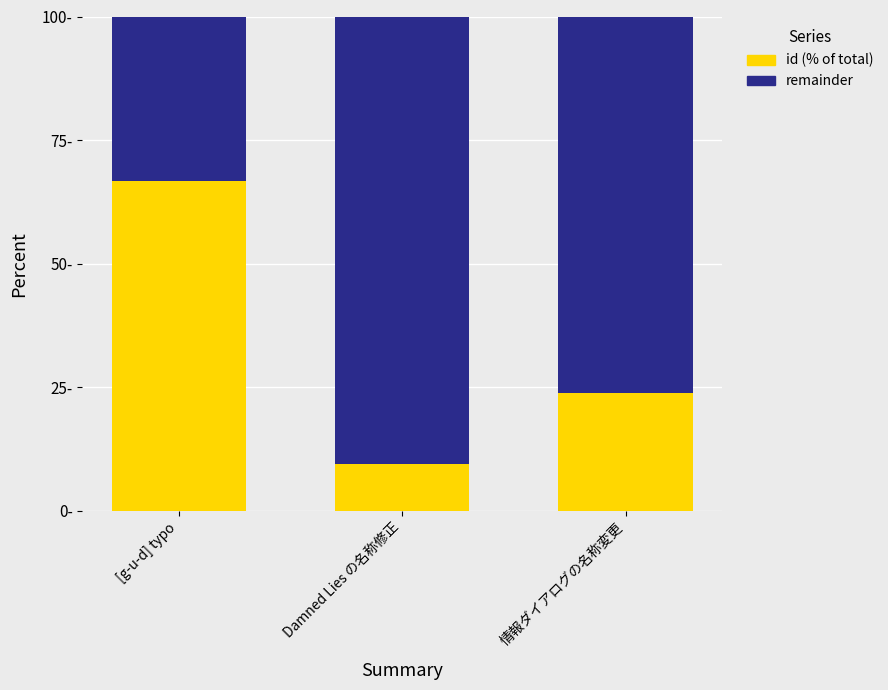

Are the bars horizontal?

No